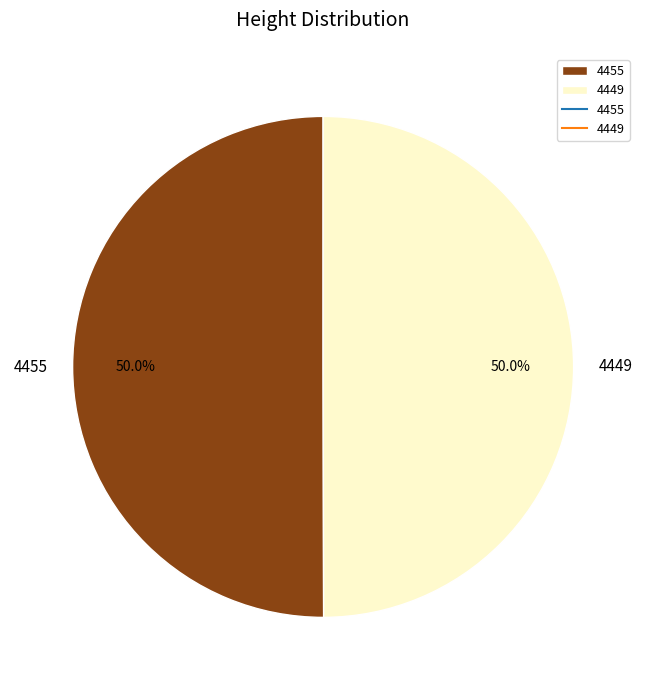

Combined, what portion of the pie is 4449 and 4455?

100.0%